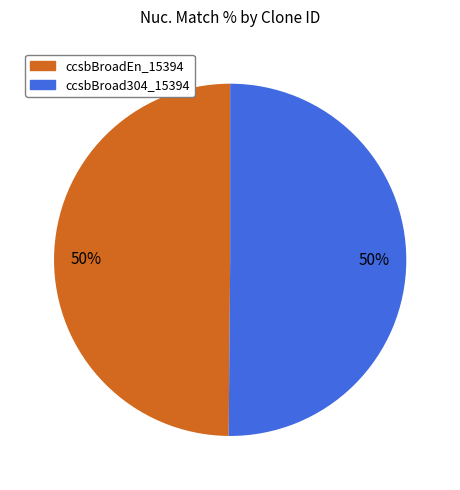

To the nearest percent, what portion does ccsbBroad304_15394 represent?

50%